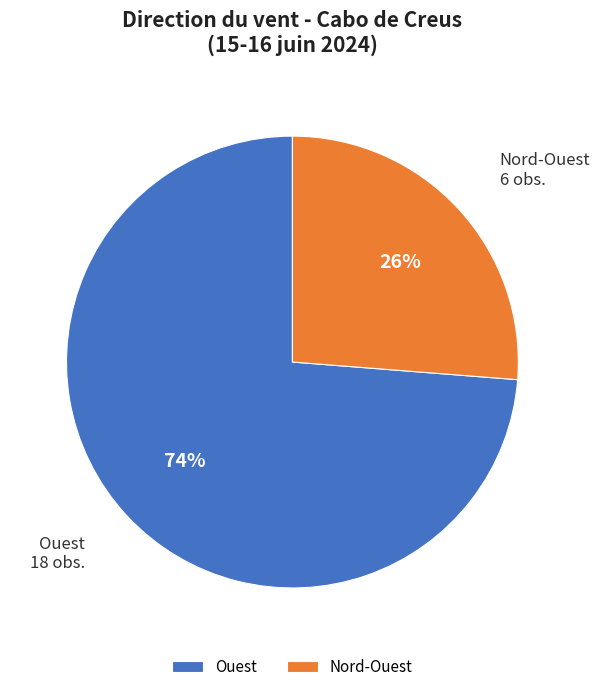

To the nearest percent, what percentage of the pie is Ouest?

74%